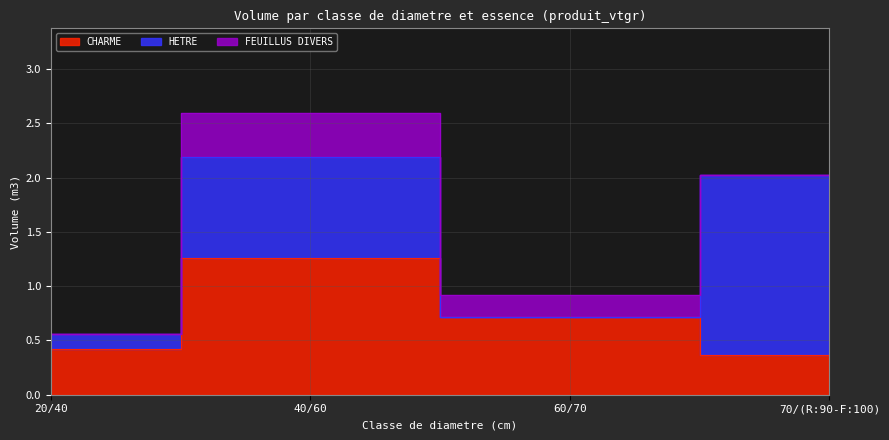

True or false: FEUILLUS DIVERS has more than 0 points higher than both neighbors.

True